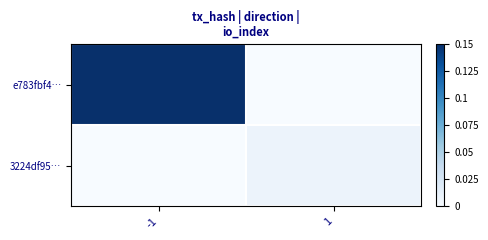

Rank the series at 1 from highest to lowest value.

3224df95…, e783fbf4…